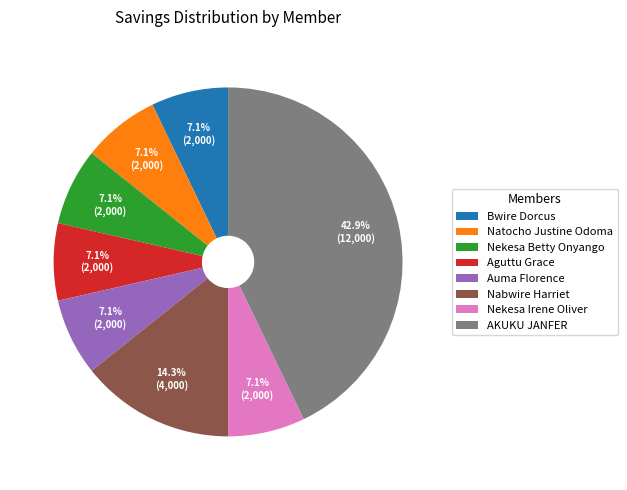

What is the ratio of the value at Bwire Dorcus to the value at Natocho Justine Odoma?

1.0